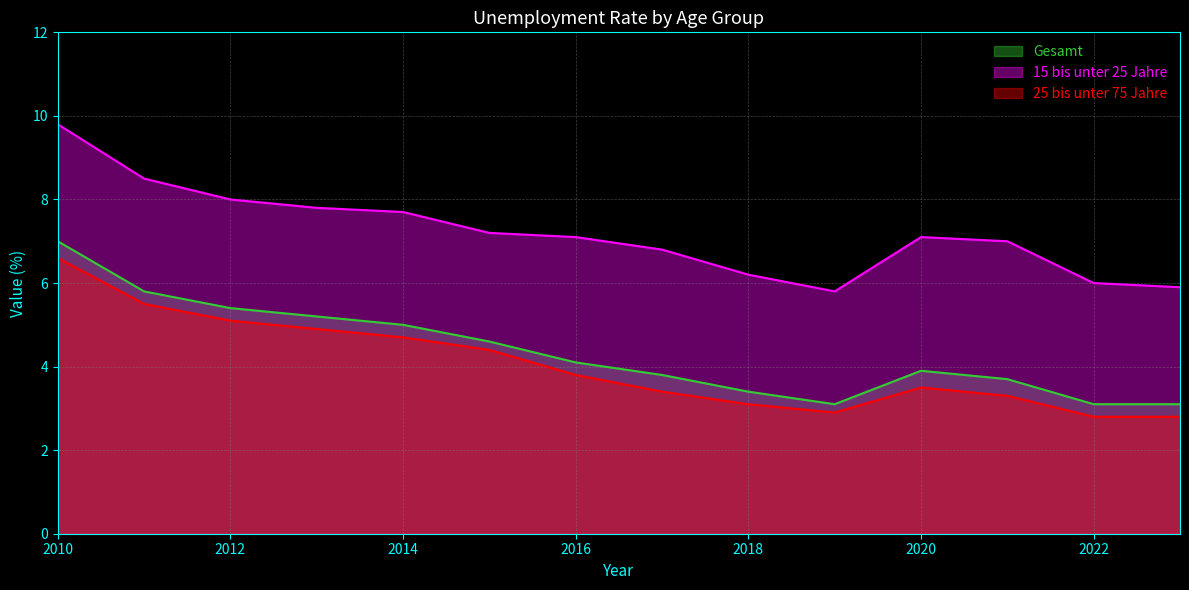

Is the value of 25 bis unter 75 Jahre at 2015 greater than the value of 15 bis unter 25 Jahre at 2015?

No